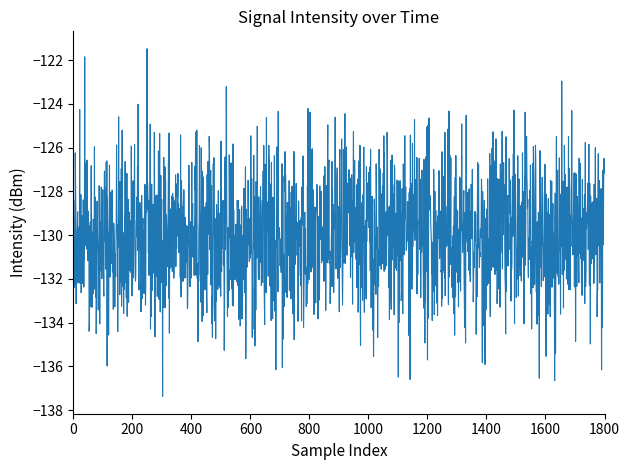

What is the greatest value displayed?

-121.5